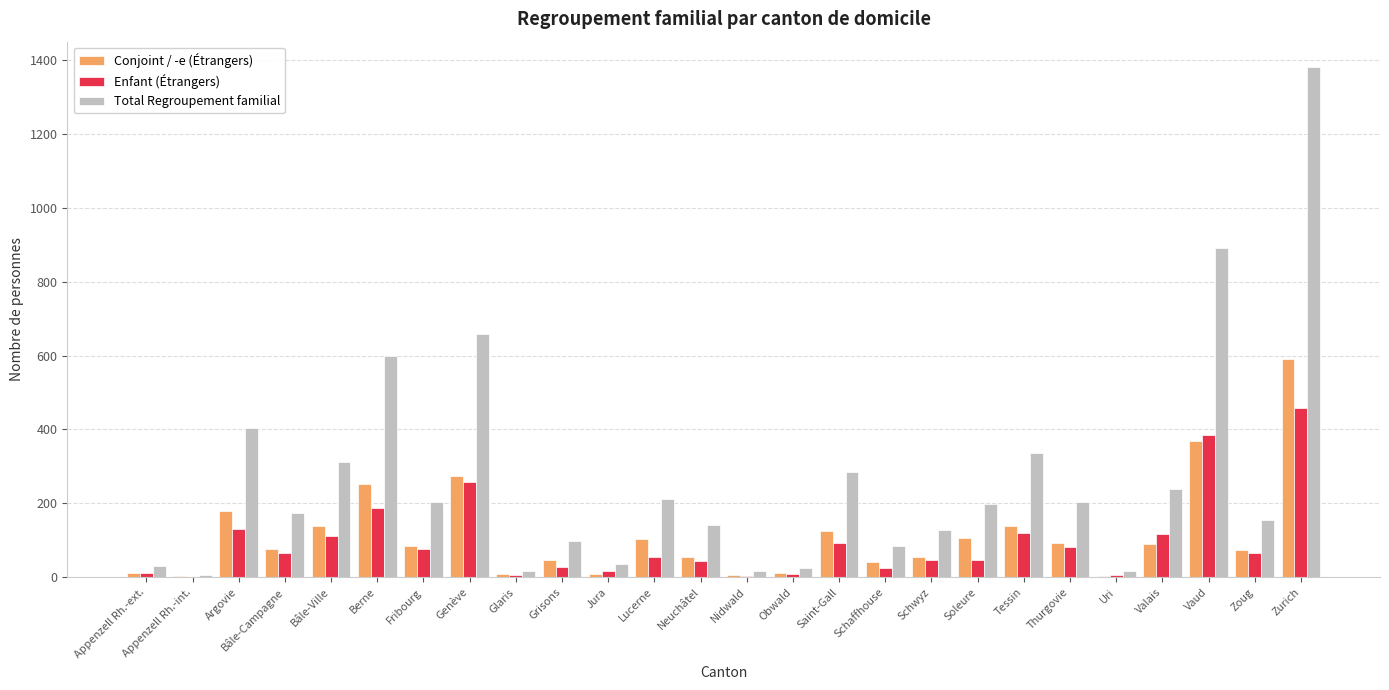

Which label corresponds to the largest value in the chart?

Zurich